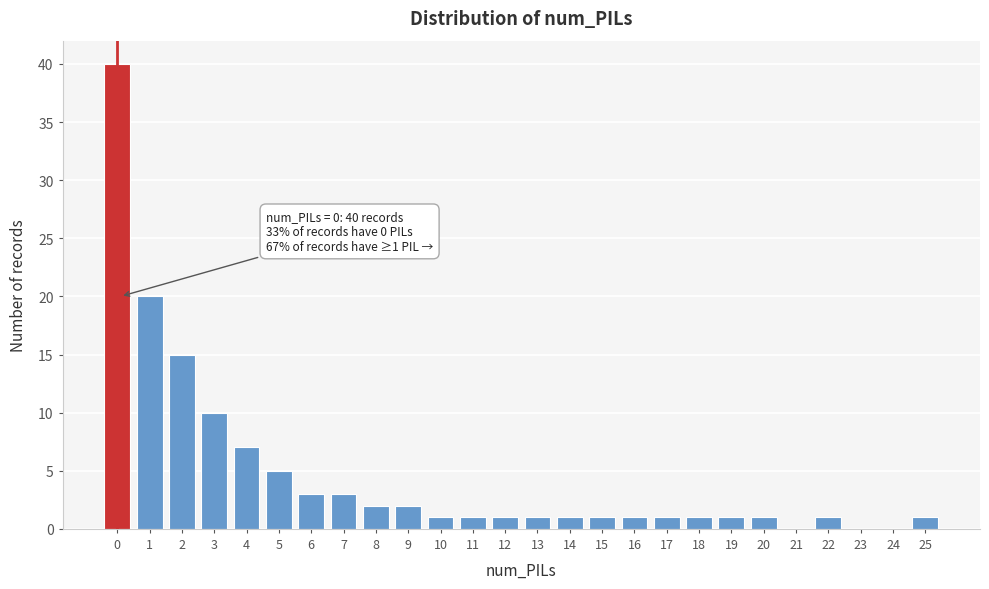

Reading left to right, extract all data points from this chart.

0=40	1=20	2=15	3=10	4=7	5=5	6=3	7=3	8=2	9=2	10=1	11=1	12=1	13=1	14=1	15=1	16=1	17=1	18=1	19=1	20=1	21=0	22=1	23=0	24=0	25=1